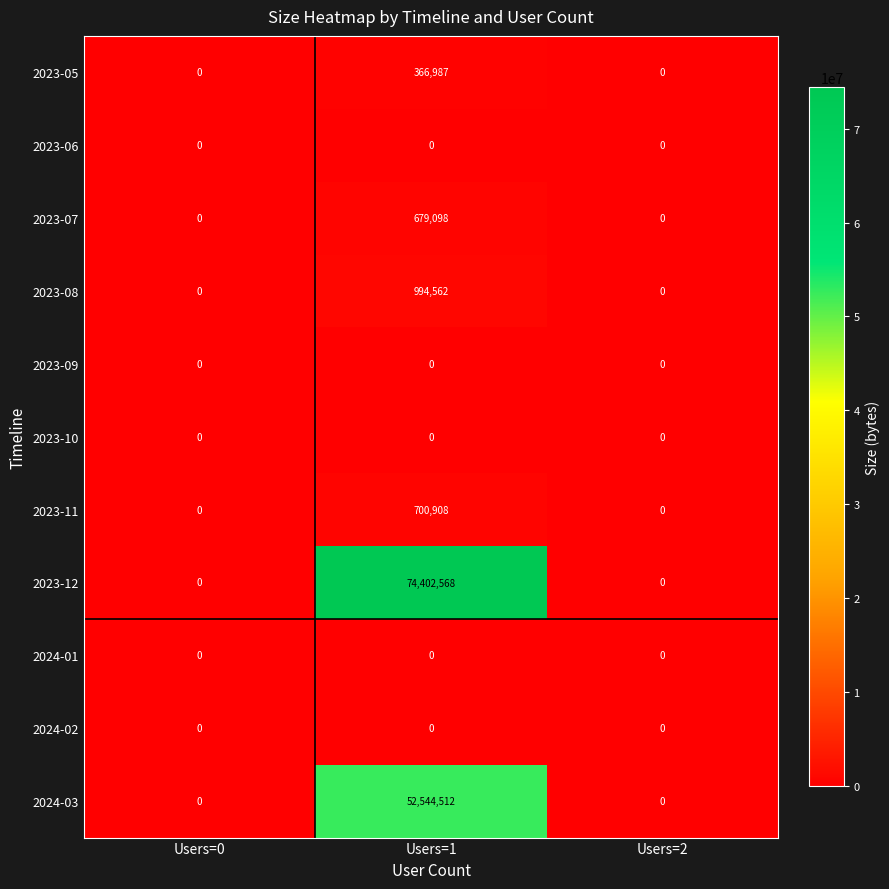

Is it true that 2024-03 equals 21724876 at Users=1?

False